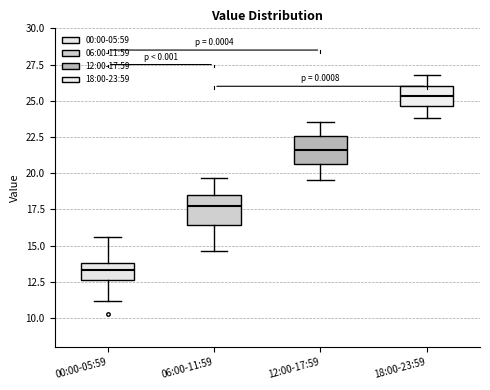

Reading left to right, read every box against the y-axis: the position of its median line, the range the box covers, and the ends of its whiskers. The values are not printed on the chart, so give them approximately, as read against the axis.

00:00-05:59: median 13.5, box 12.5 to 14.0, whiskers 11.0 to 15.5
06:00-11:59: median 17.5, box 16.5 to 18.5, whiskers 14.5 to 19.5
12:00-17:59: median 21.5, box 20.5 to 22.5, whiskers 19.5 to 23.5
18:00-23:59: median 25.5, box 24.5 to 26.0, whiskers 24.0 to 27.0